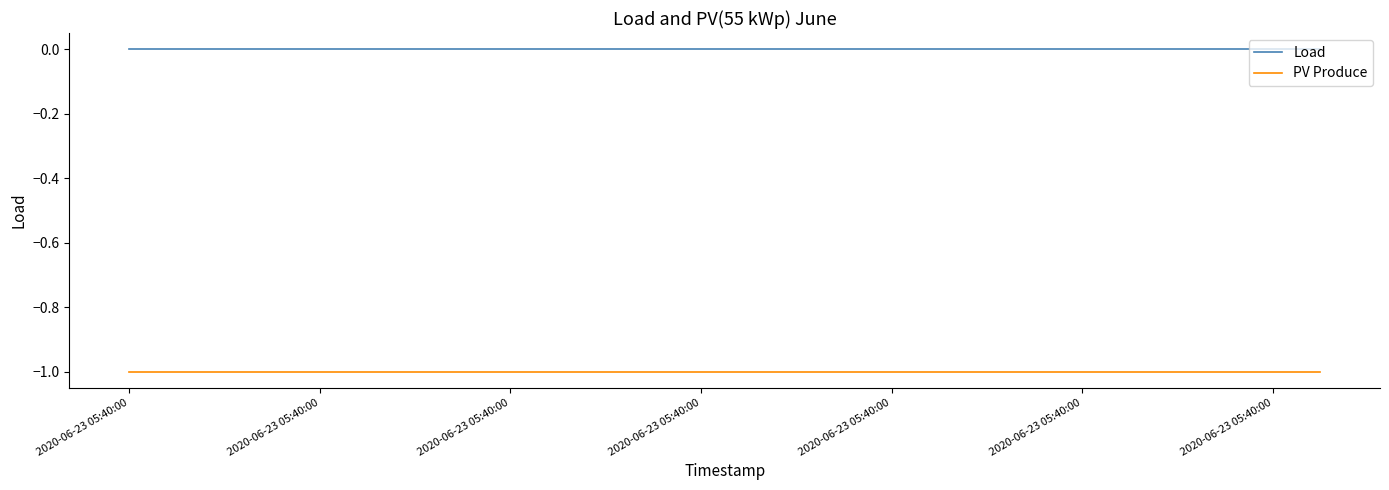

True or false: Load and PV Produce intersect in this chart.

False